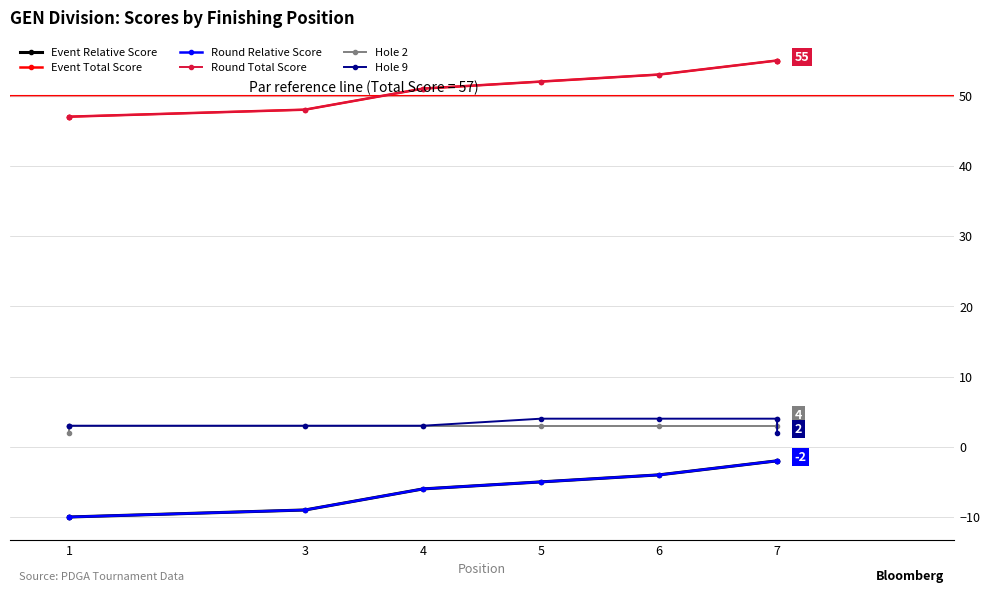

True or false: Event Total Score and Hole 9 intersect in this chart.

False